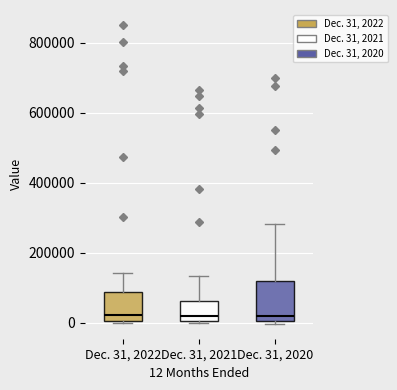

Which box is the tallest, from its lower edge to its upper edge?

Dec. 31, 2020